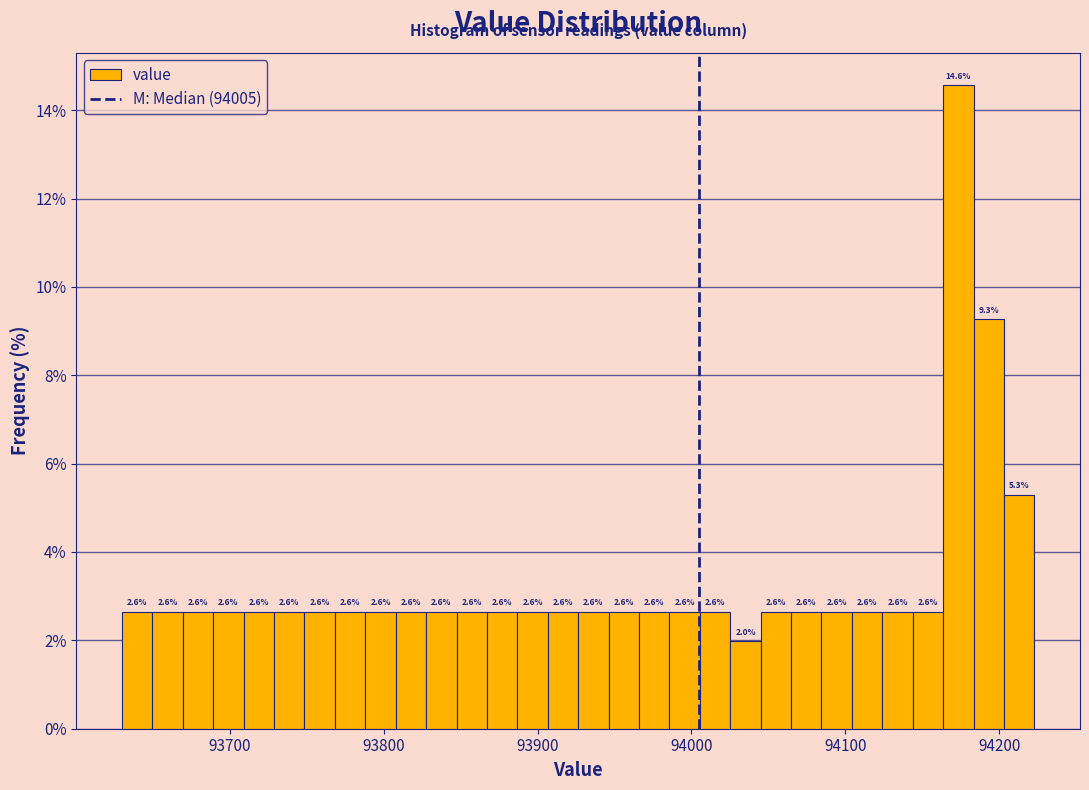

Read against the x-axis, roughly where is the centre of the tallest bar?

94170